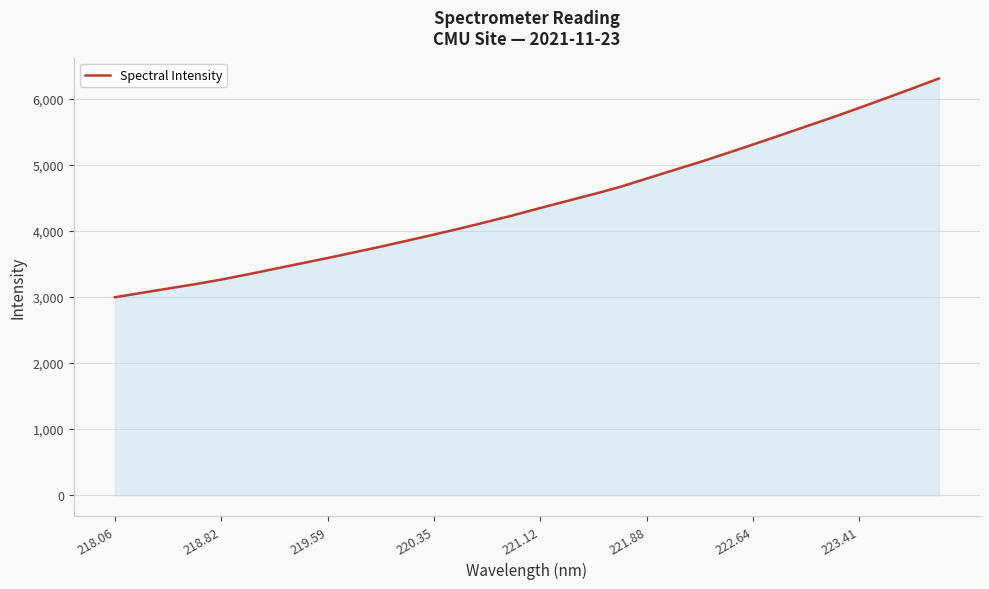

What is the maximum value shown in the chart?

6304.7